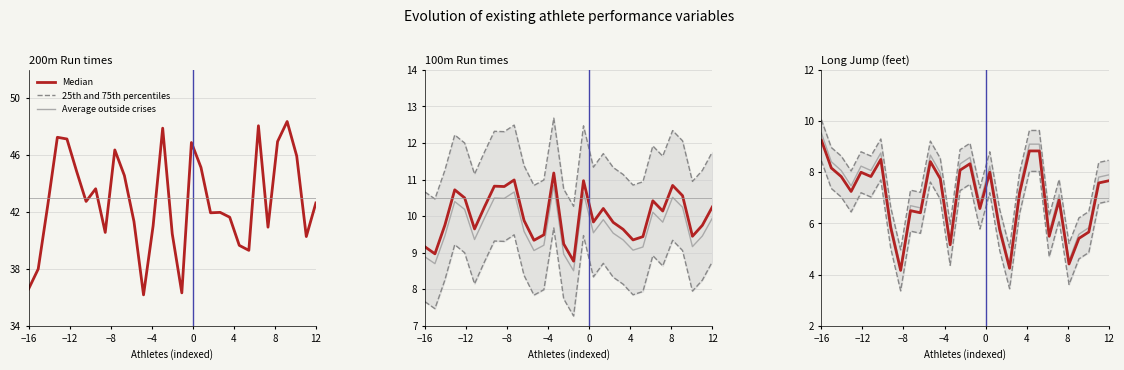

What is the sum of all Median values?

210.1